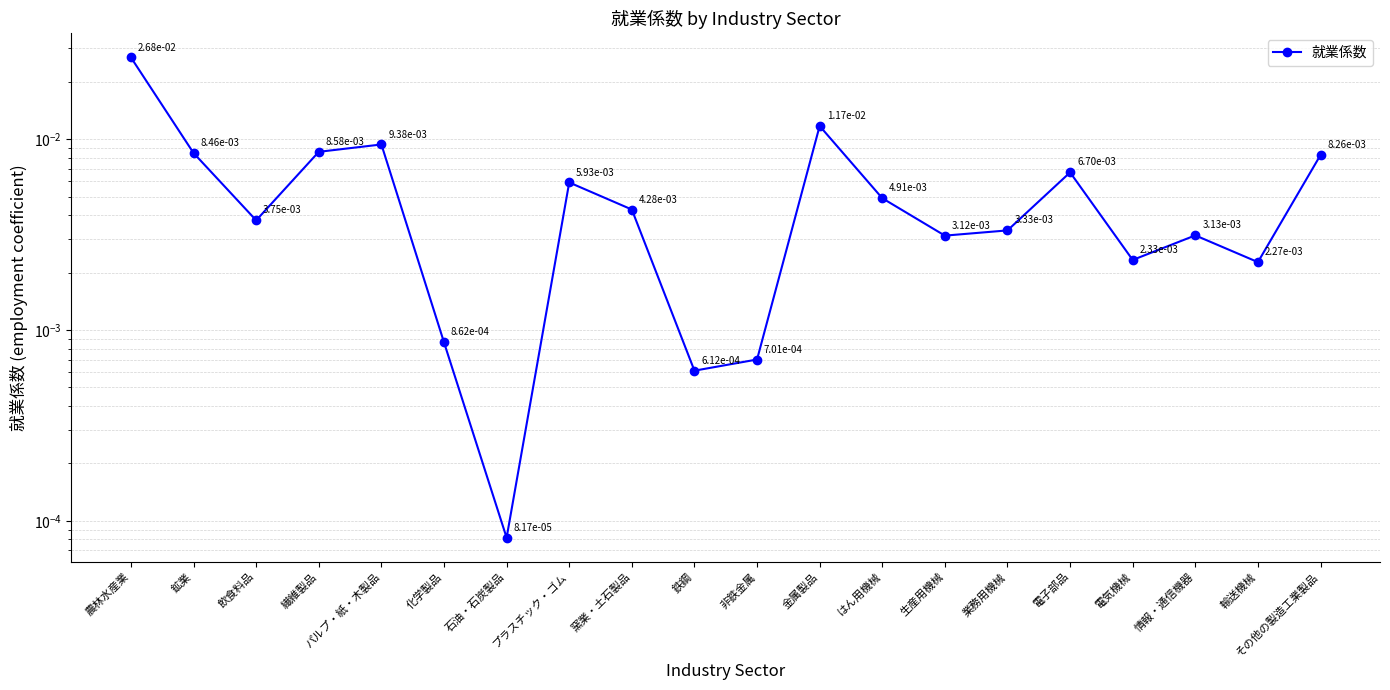

Which label corresponds to the smallest value in the chart?

石油・石炭製品